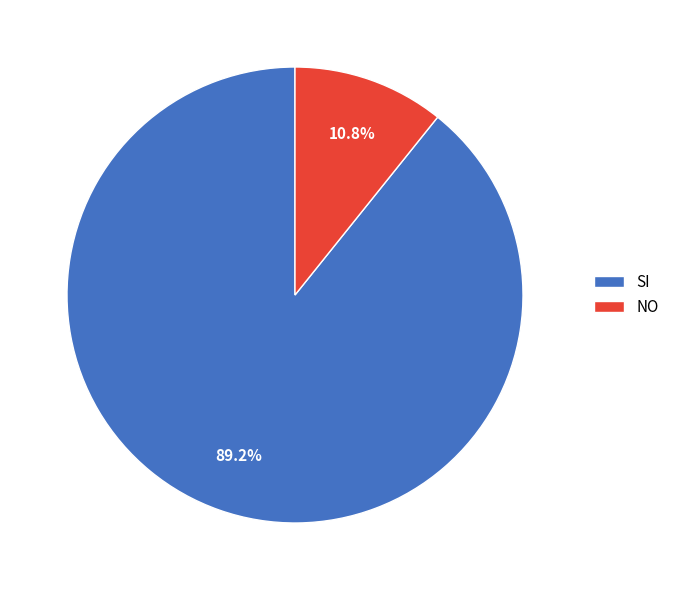

Which slice is the smallest?

NO